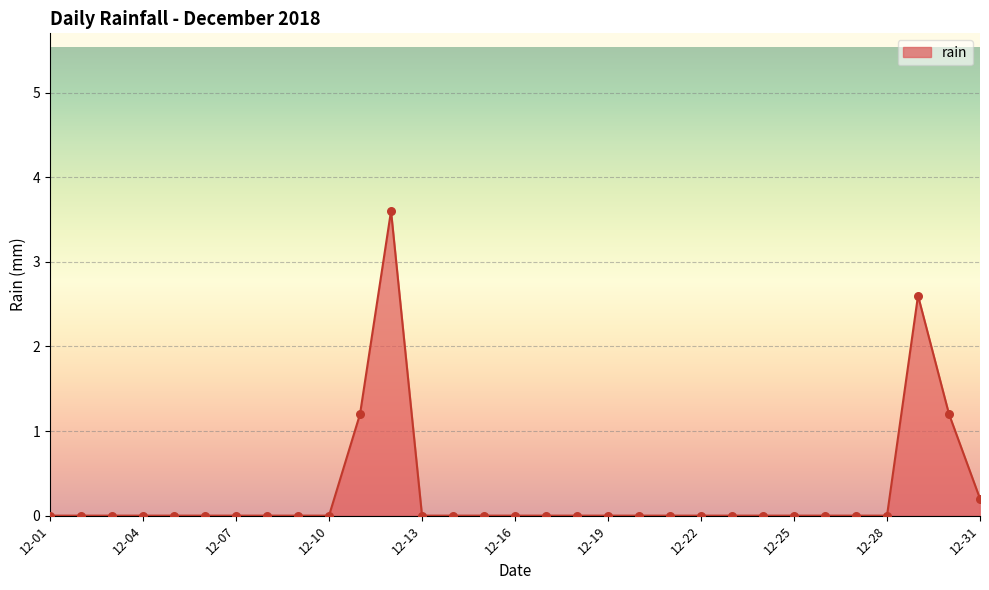

What is the maximum value shown in the chart?

3.6